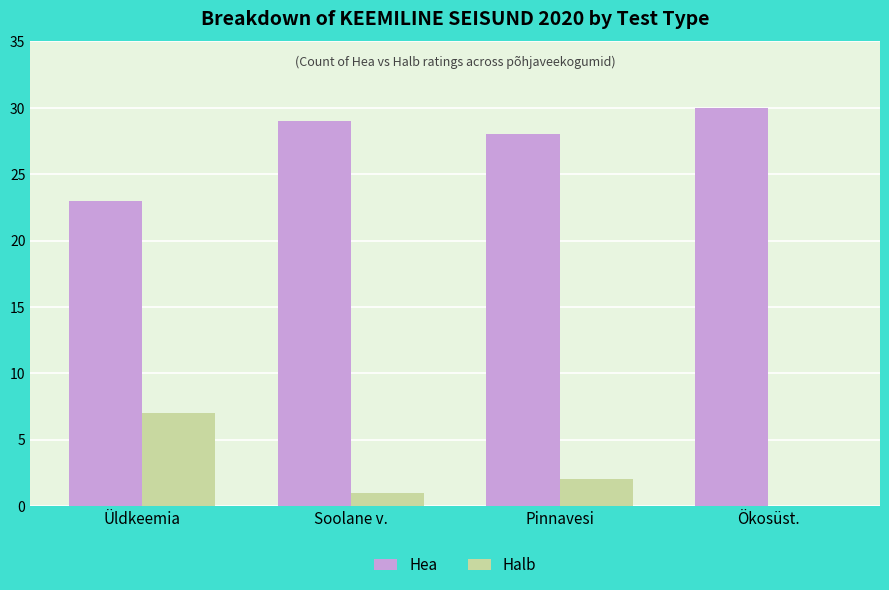

Reading left to right, what are all the values shown in this chart?

Hea: Üldkeemia=23	Soolane v.=29	Pinnavesi=28	Ökosüst.=30
Halb: Üldkeemia=7	Soolane v.=1	Pinnavesi=2	Ökosüst.=0